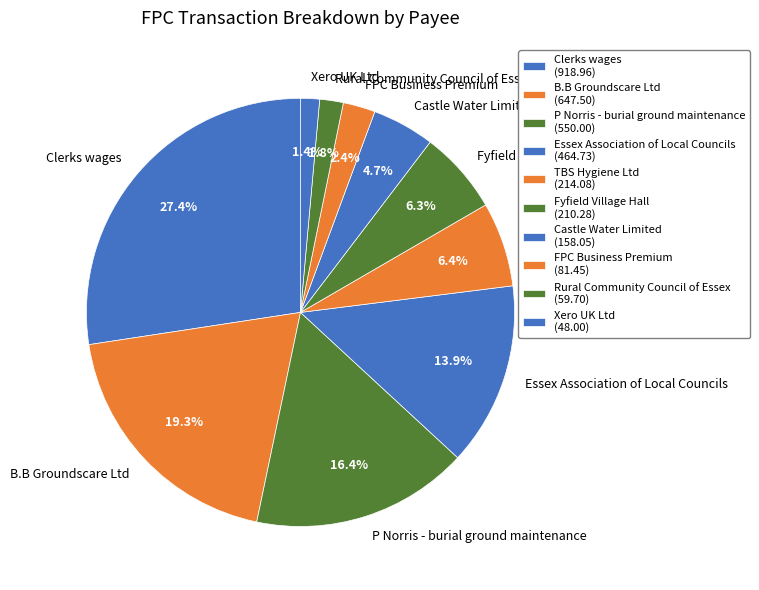

To the nearest percent, what is the difference between the largest and smallest slice percentages?

26%